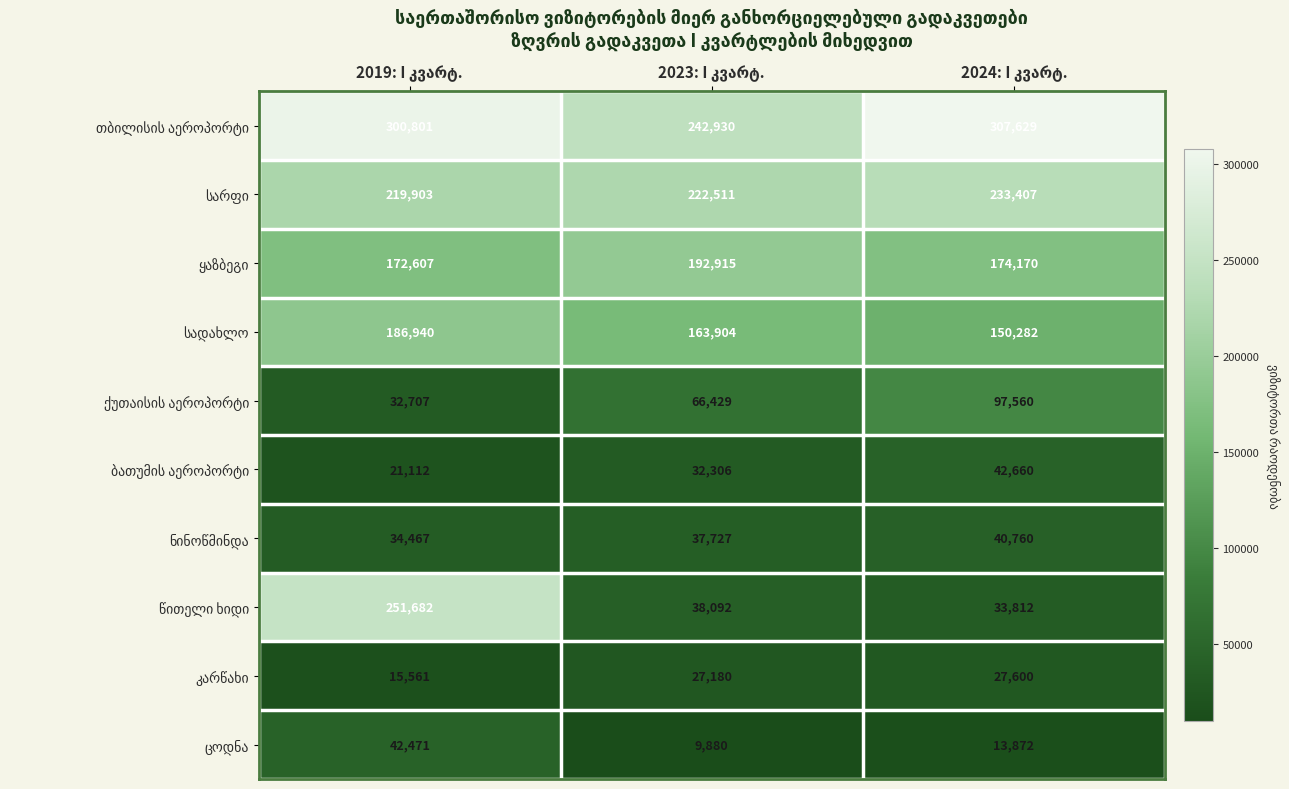

What is the greatest value displayed?

307629